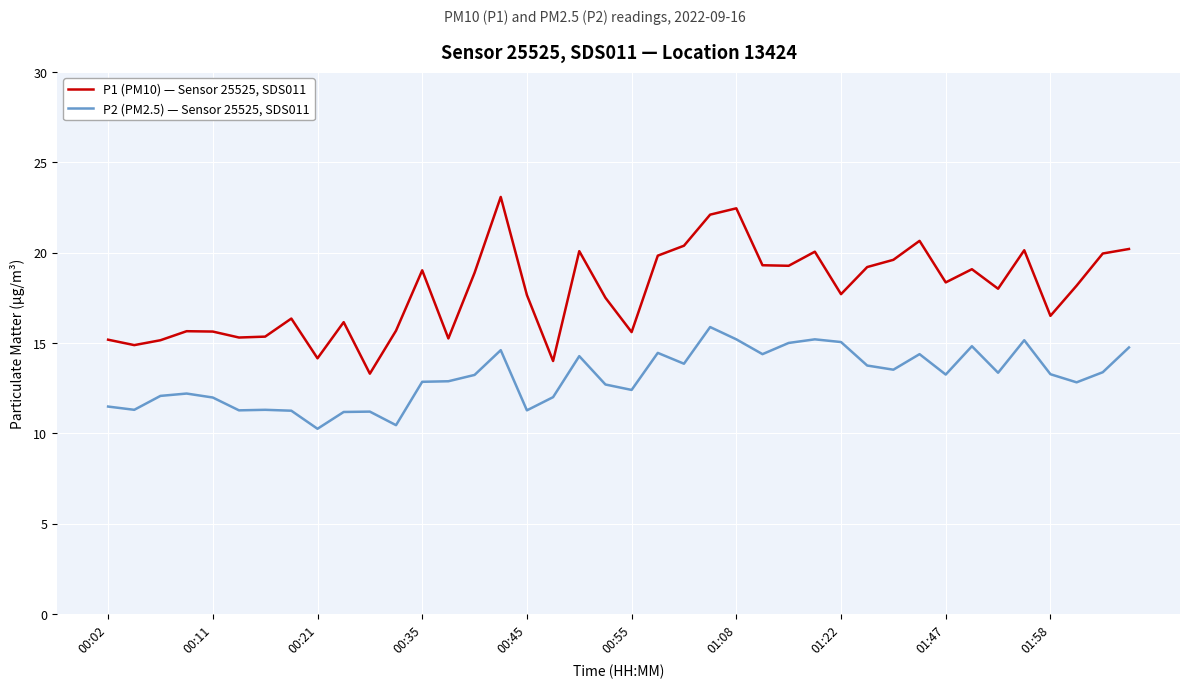

True or false: P1 (PM10) — Sensor 25525, SDS011 and P2 (PM2.5) — Sensor 25525, SDS011 cross at least once.

False